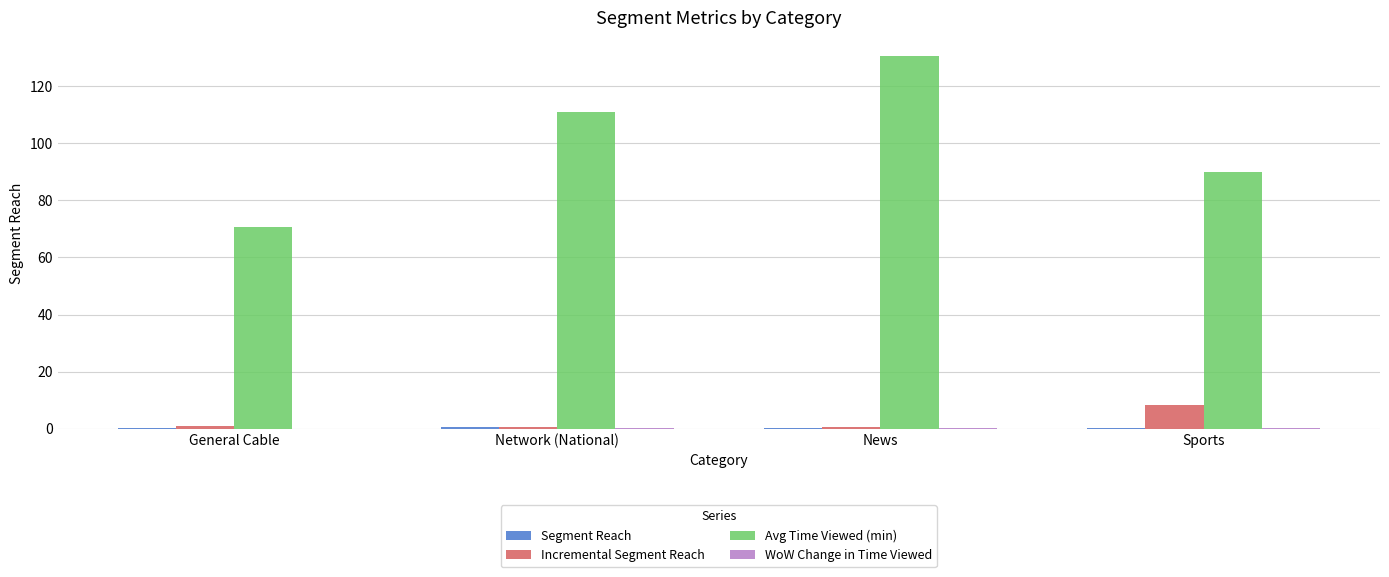

What is the sum of all Avg Time Viewed (min) values?

402.4